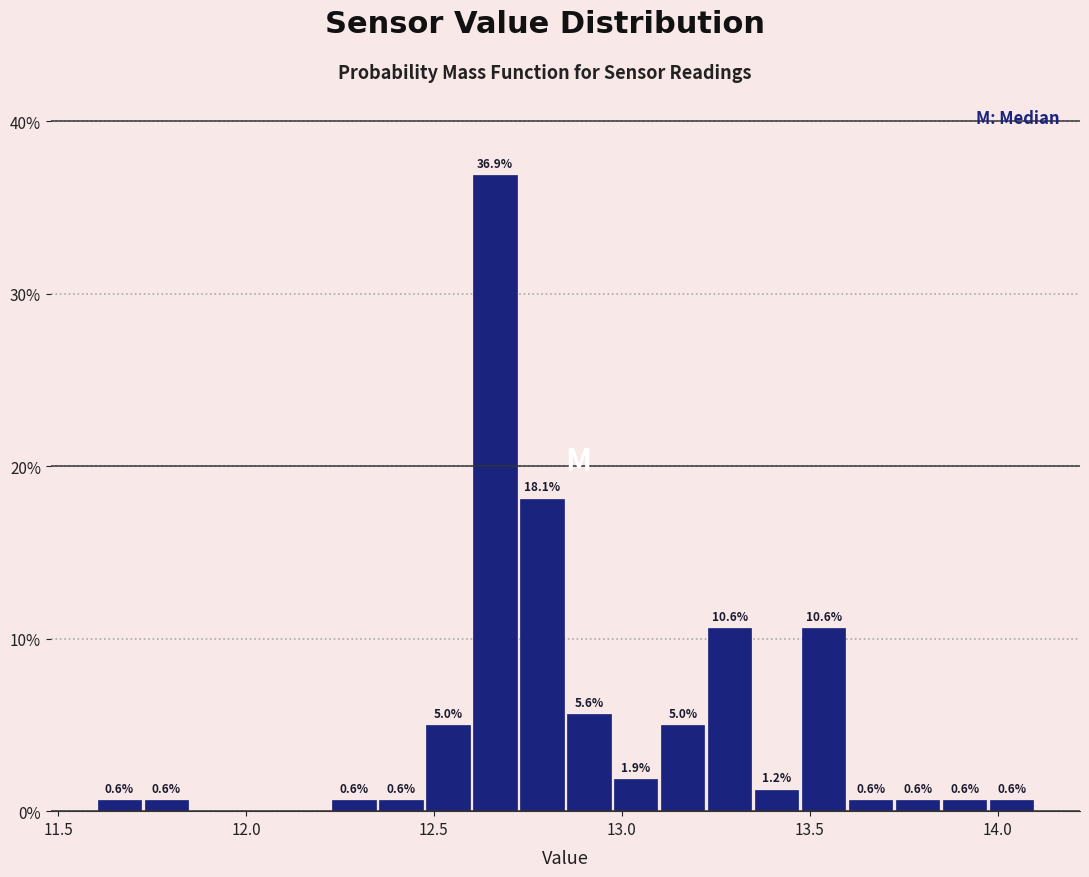

Around what value on the x-axis is the tallest bar? Give the approximate position of its centre, as read against the axis.

12.65